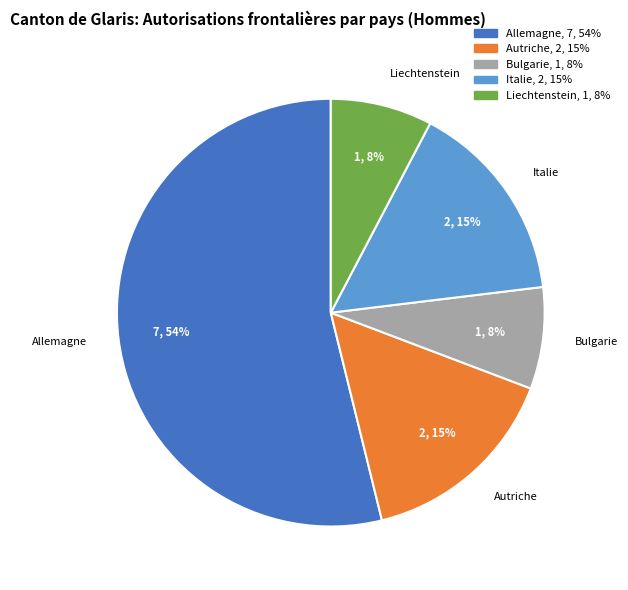

To the nearest percent, what is the difference between the largest and smallest slice percentages?

46%